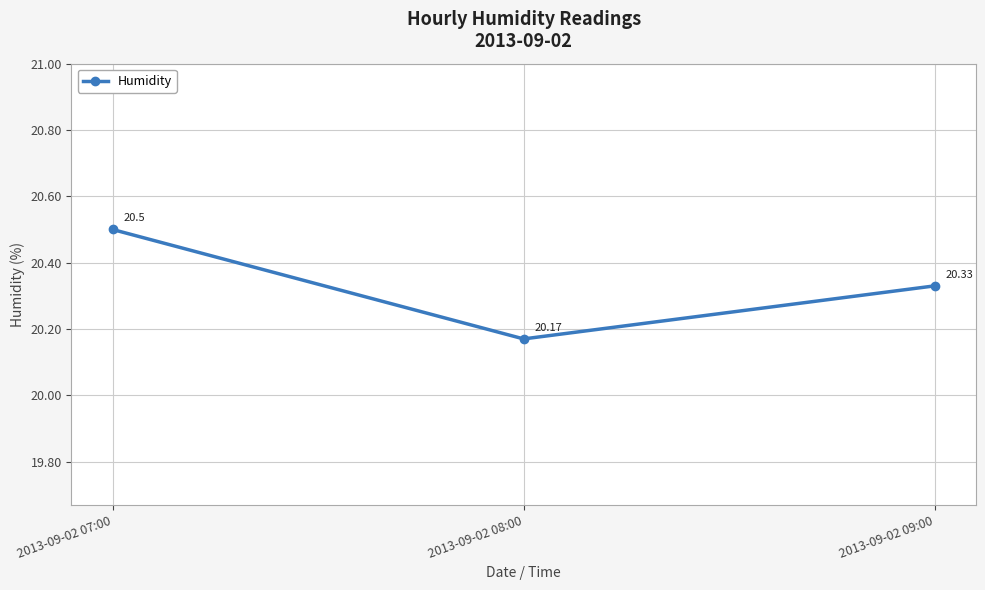

List the labels in order of value, largest first.

2013-09-02 07:00, 2013-09-02 09:00, 2013-09-02 08:00